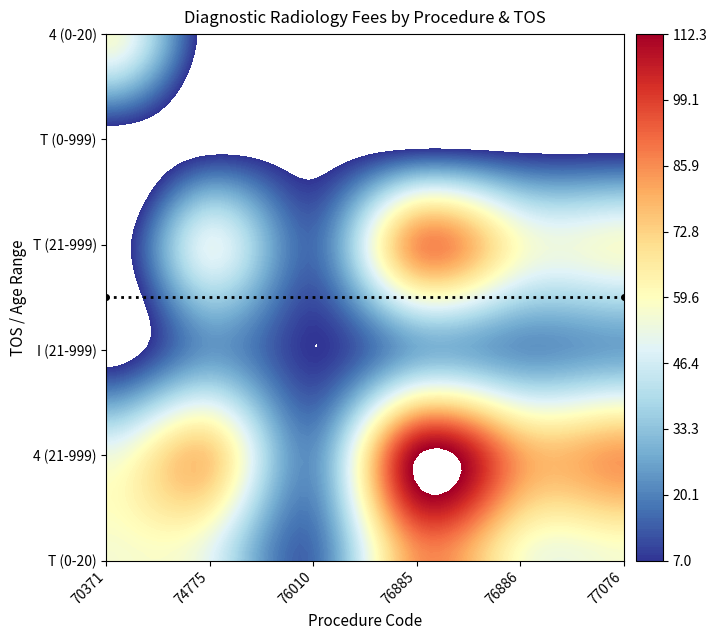

Which series has the largest total across all categories?

4 (21-999)